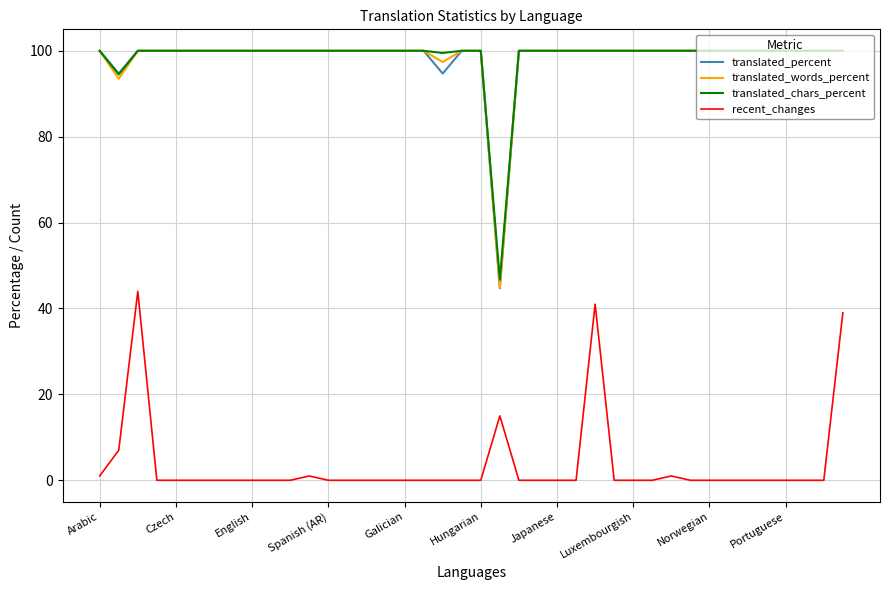

Does the chart have visible grid lines?

Yes